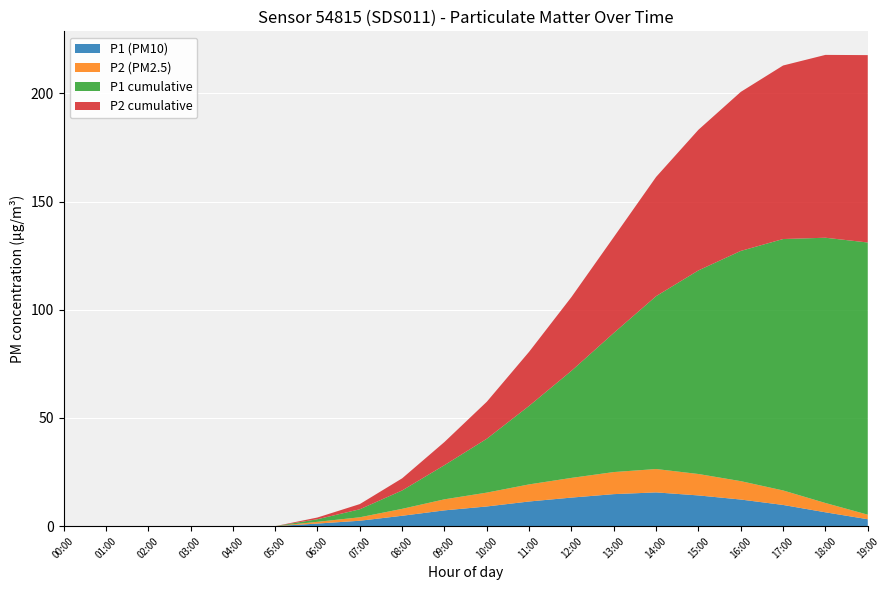

Reading right to left, list all the values displayed in this chart.

P1 (PM10): 3.2	6.4	9.8	12.3	14.2	15.6	14.8	13.2	11.4	9.1	7.3	4.8	2.5	1.2	0.0	0.0	0.0	0.0	0.0	0.0
P2 (PM2.5): 2.1	4.3	6.7	8.5	9.9	10.8	10.2	9.1	7.9	6.4	5.1	3.2	1.6	0.8	0.0	0.0	0.0	0.0	0.0	0.0
P1 cumulative: 125.8	122.6	116.2	106.4	94.1	79.9	64.3	49.5	36.3	24.9	15.8	8.5	3.7	1.2	0.0	0.0	0.0	0.0	0.0	0.0
P2 cumulative: 86.6	84.5	80.2	73.5	65.0	55.1	44.3	34.1	25.0	17.1	10.7	5.6	2.4	0.8	0.0	0.0	0.0	0.0	0.0	0.0